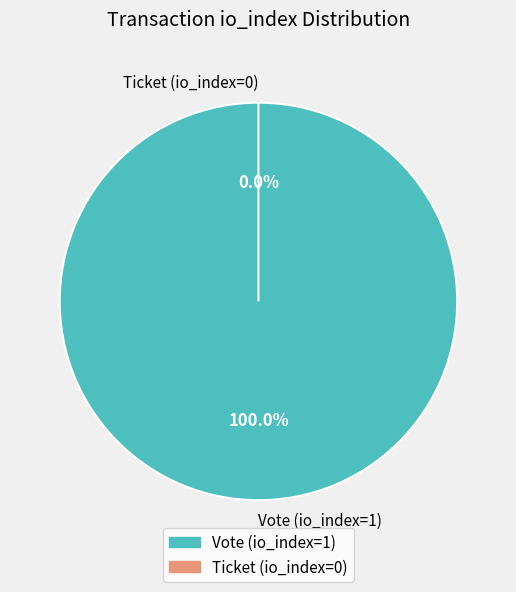

What is the change in value from Vote (io_index=1) to Ticket (io_index=0)?

-1